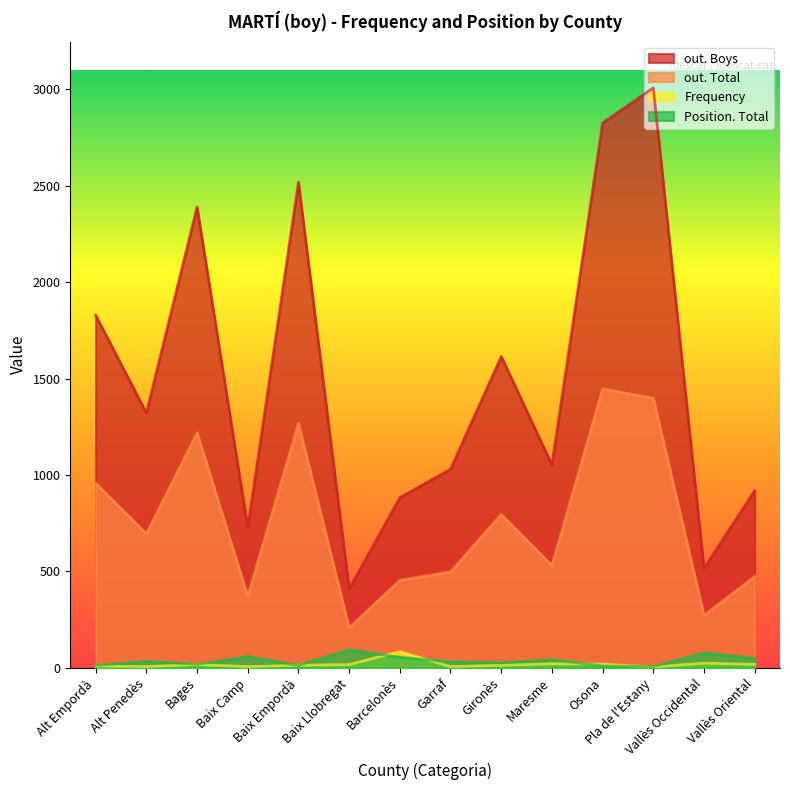

True or false: out. Boys has more than 2 interior local peaks.

True